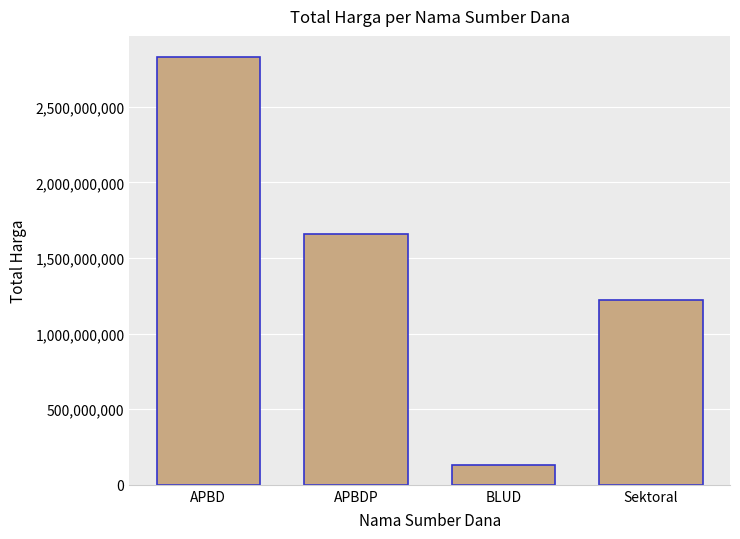

Is it true that the value at APBD is 742874954?

False